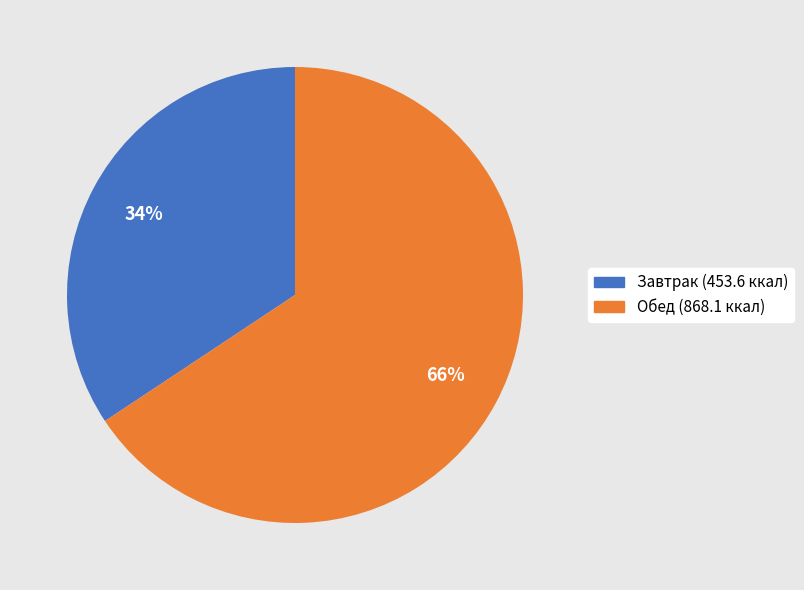

To the nearest percent, what is the average slice percentage?

50%